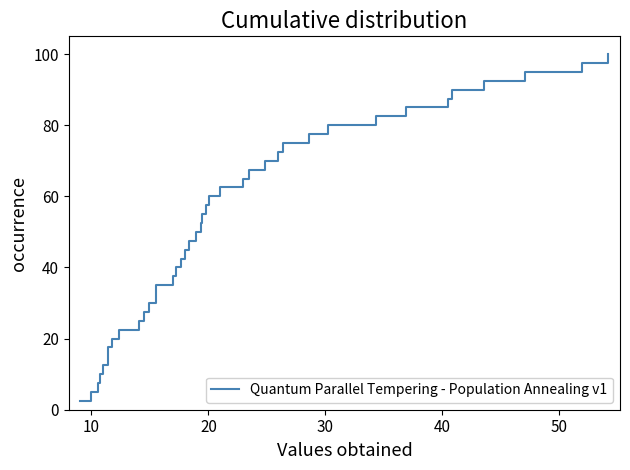

What is the difference between the maximum and minimum values?

97.5